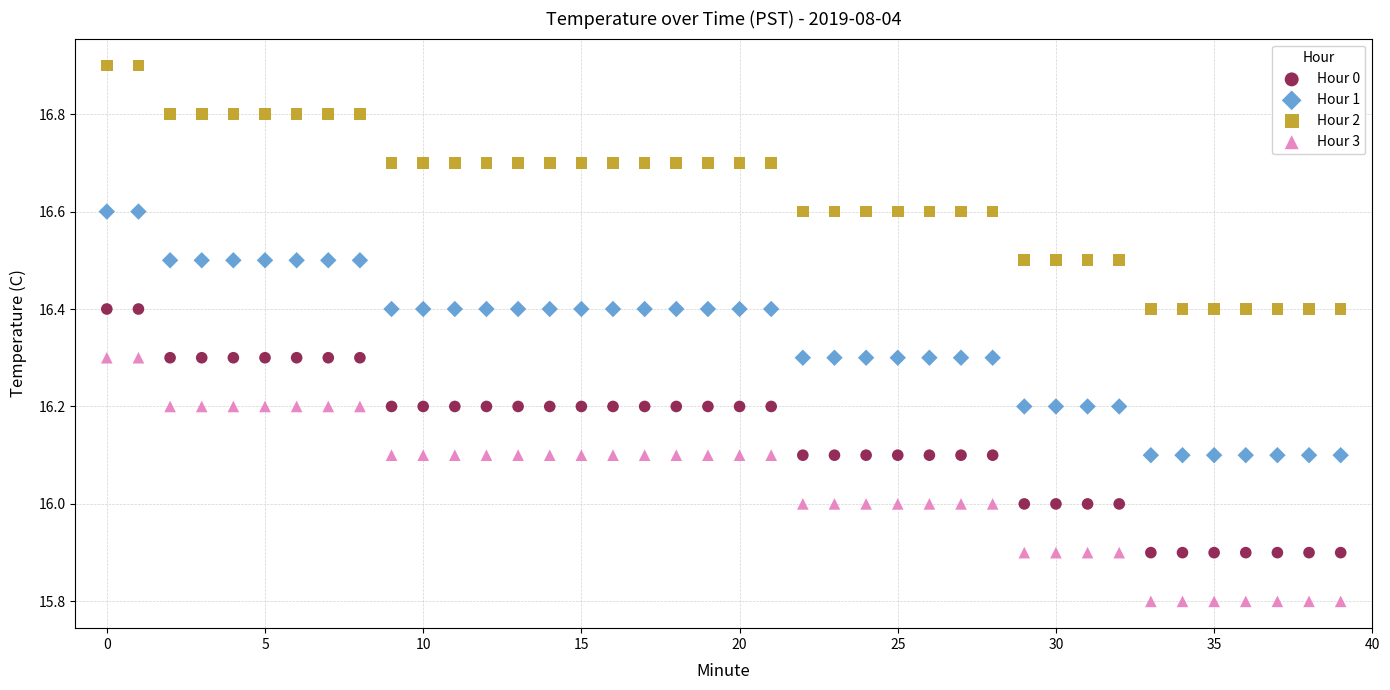

Which series reaches the maximum Y coordinate?

Hour 2